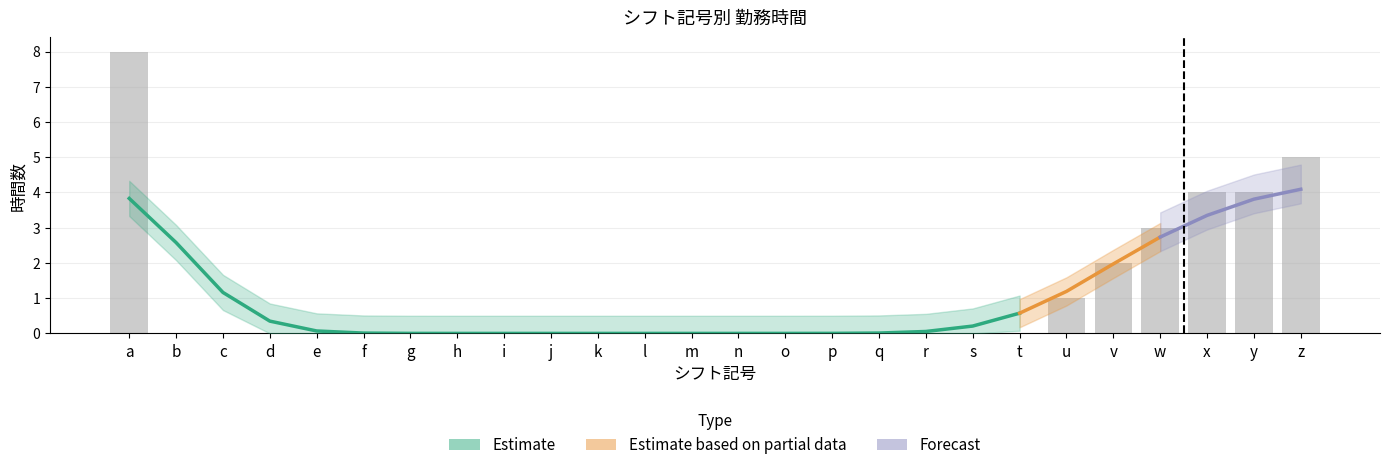

List the labels in order of value, smallest first.

b, c, d, e, f, g, h, i, j, k, l, m, n, o, p, q, r, s, t, u, v, w, x, y, z, a